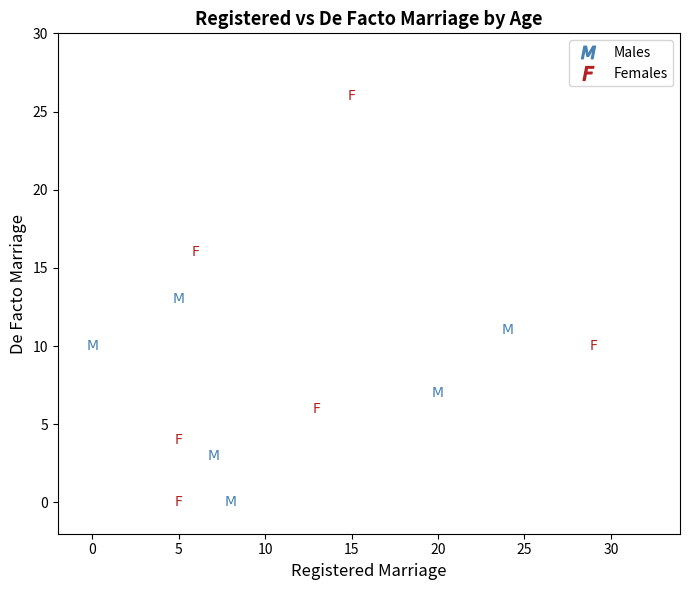

What are all the series names shown in the legend?

Males, Females